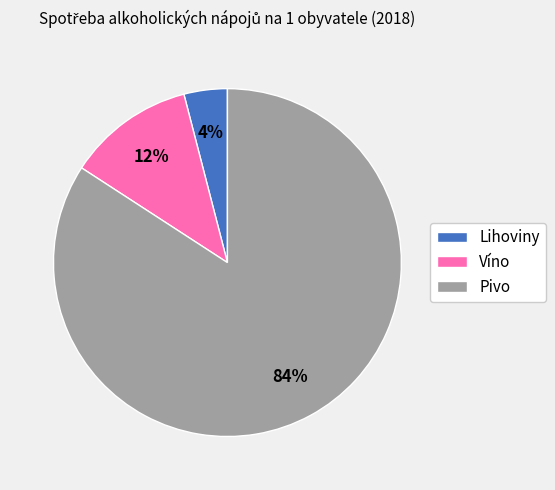

Is Víno the majority of the pie?

No